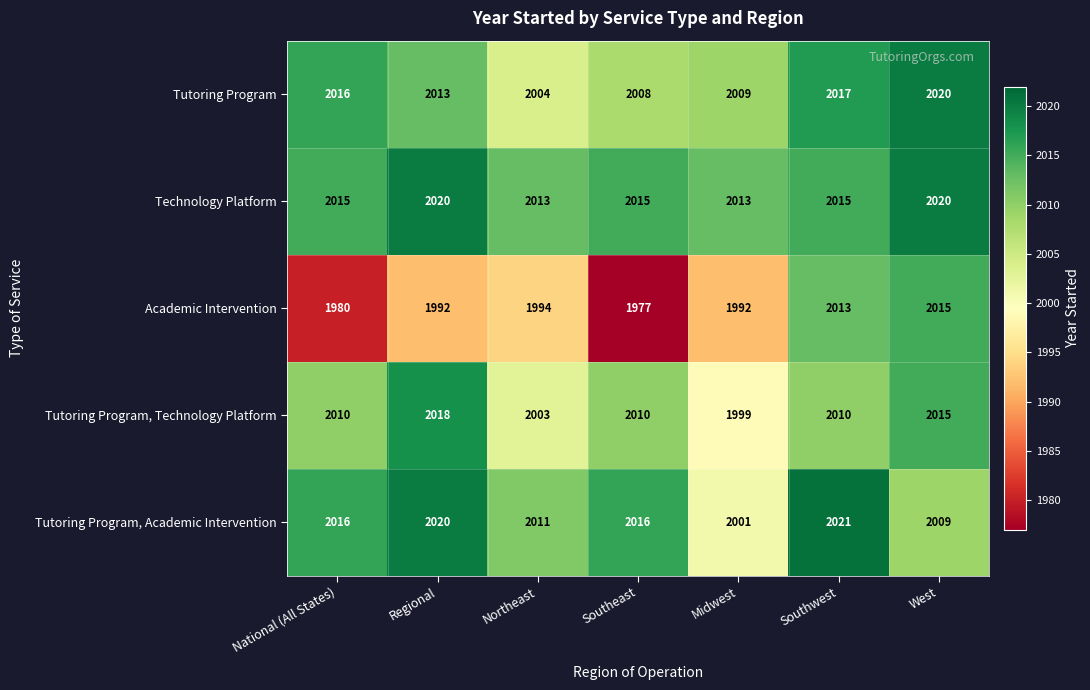

Between National (All States) and Northeast, which series saw the biggest shift?

Academic Intervention